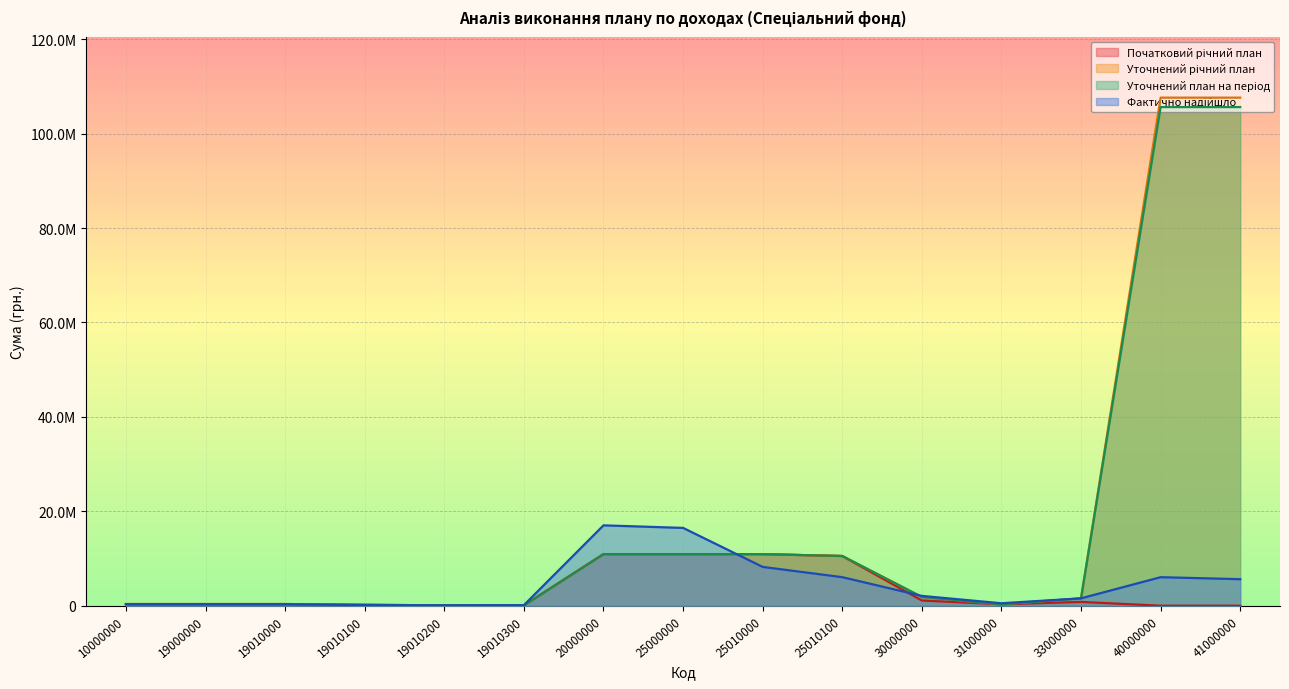

Is it true that Уточнений річний план equals 3725370.1 at 25010000?

False